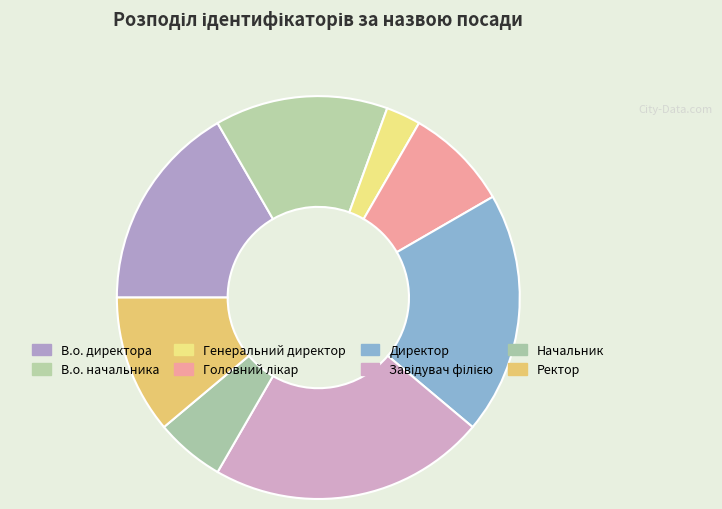

Between Директор and Головний лікар, which is larger?

Директор